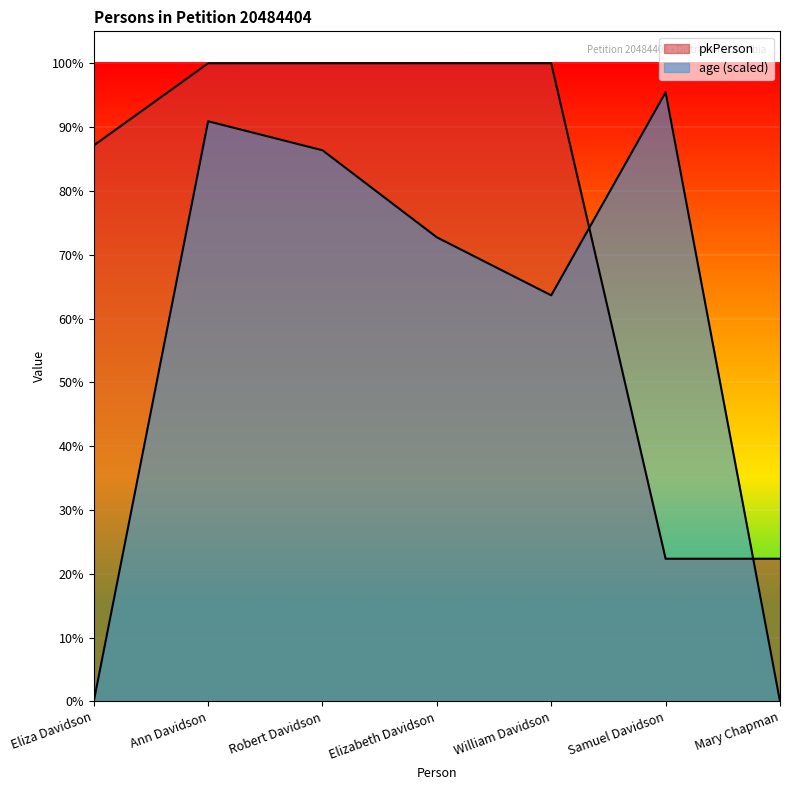

Rank the series at Ann Davidson from lowest to highest value.

age, pkPerson